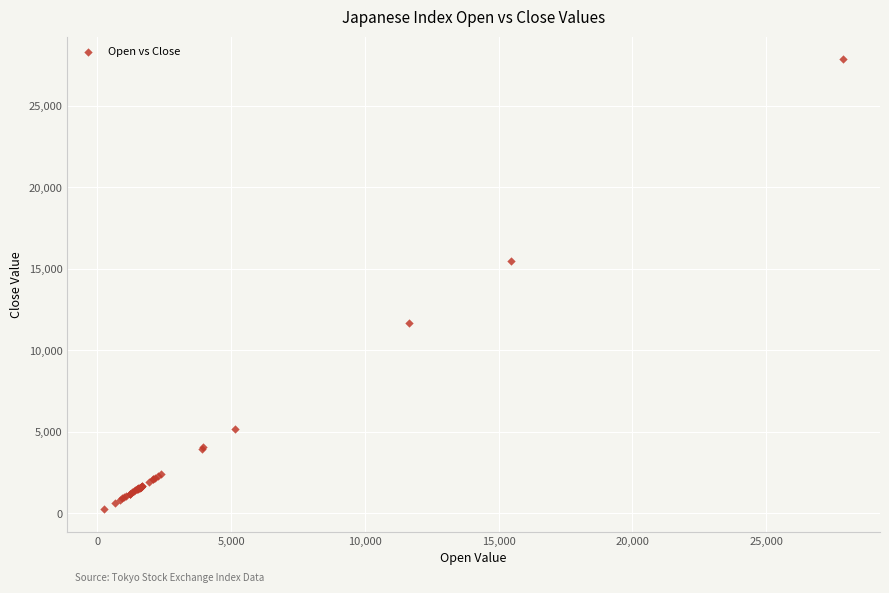

What Y value in the scatter plot is closest to 14061?

15449.8